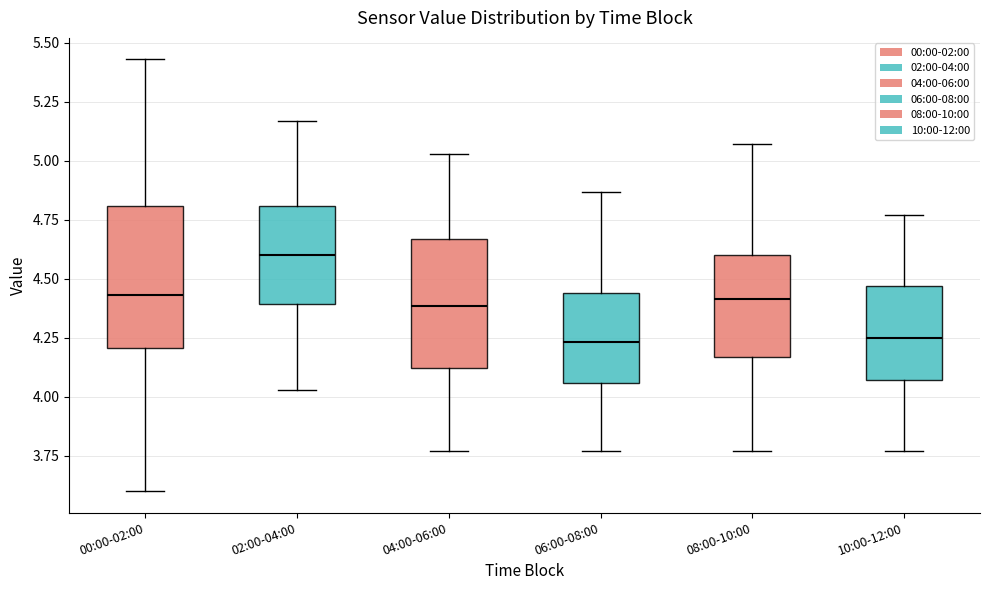

Reading left to right, transcribe this box plot: for each box, give where its median line is, the range the box spans, and where its two whiskers end, as read against the y-axis. The values are not printed on the chart, so give them approximately, as read against the axis.

00:00-02:00: median 4.45, box 4.20 to 4.80, whiskers 3.60 to 5.45
02:00-04:00: median 4.60, box 4.40 to 4.80, whiskers 4.05 to 5.15
04:00-06:00: median 4.40, box 4.10 to 4.65, whiskers 3.75 to 5.05
06:00-08:00: median 4.25, box 4.05 to 4.45, whiskers 3.75 to 4.85
08:00-10:00: median 4.40, box 4.15 to 4.60, whiskers 3.75 to 5.05
10:00-12:00: median 4.25, box 4.05 to 4.45, whiskers 3.75 to 4.75